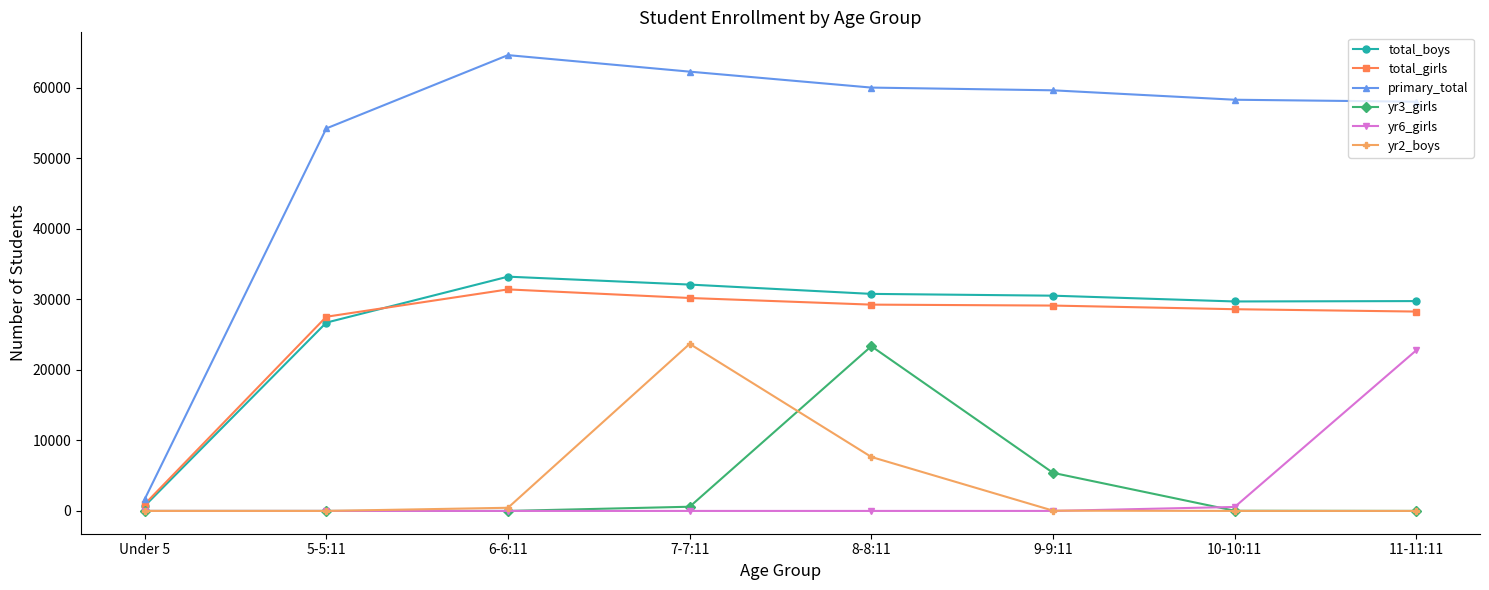

What is the difference between the second highest and minimum values in the yr6_girls series?

564